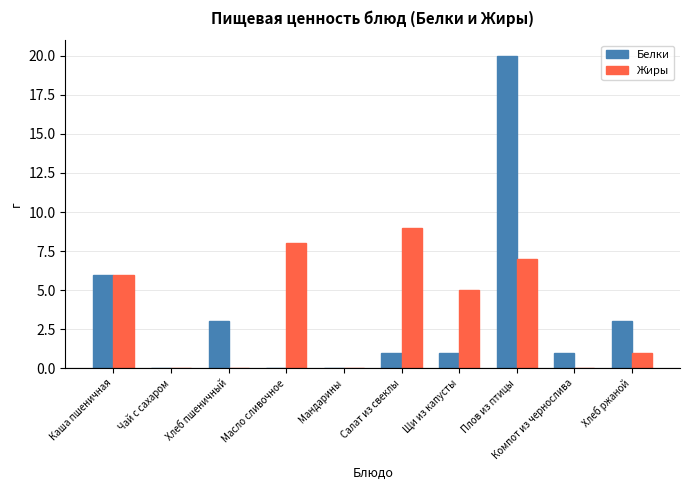

How many groups of bars are there?

10